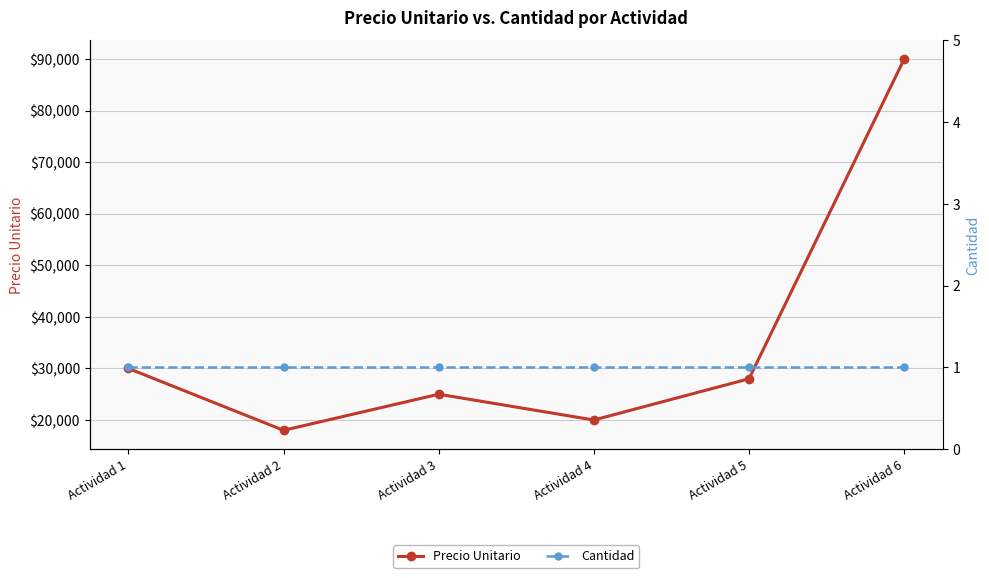

At which category is the sum across all series the highest?

Actividad 6